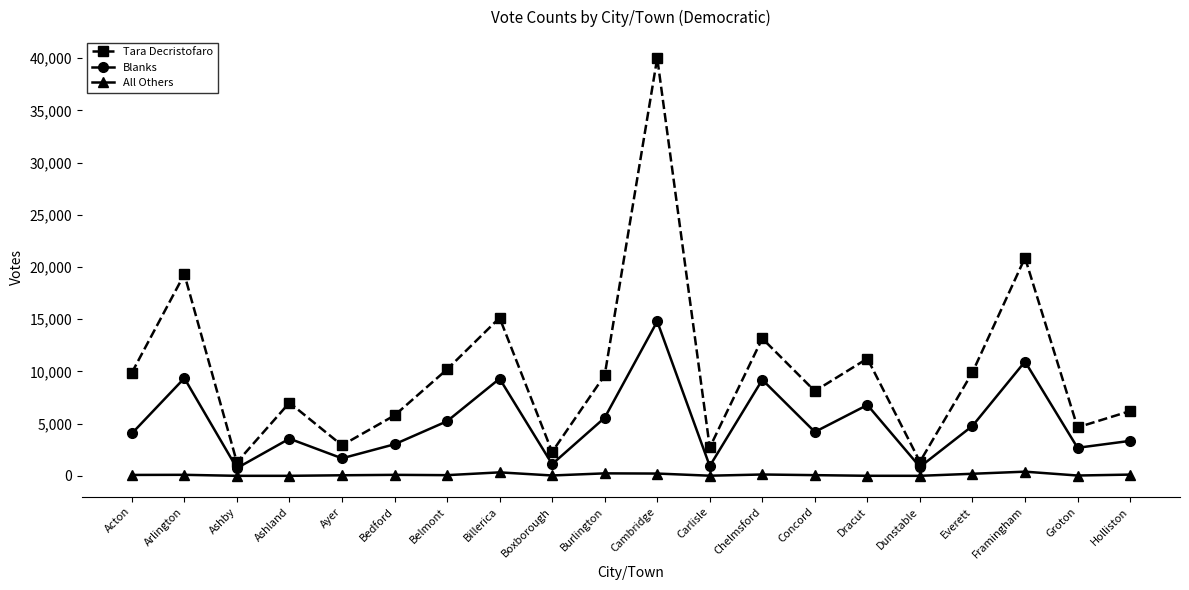

The Tara Decristofaro series shows 9633 at Burlington. True or false?

True